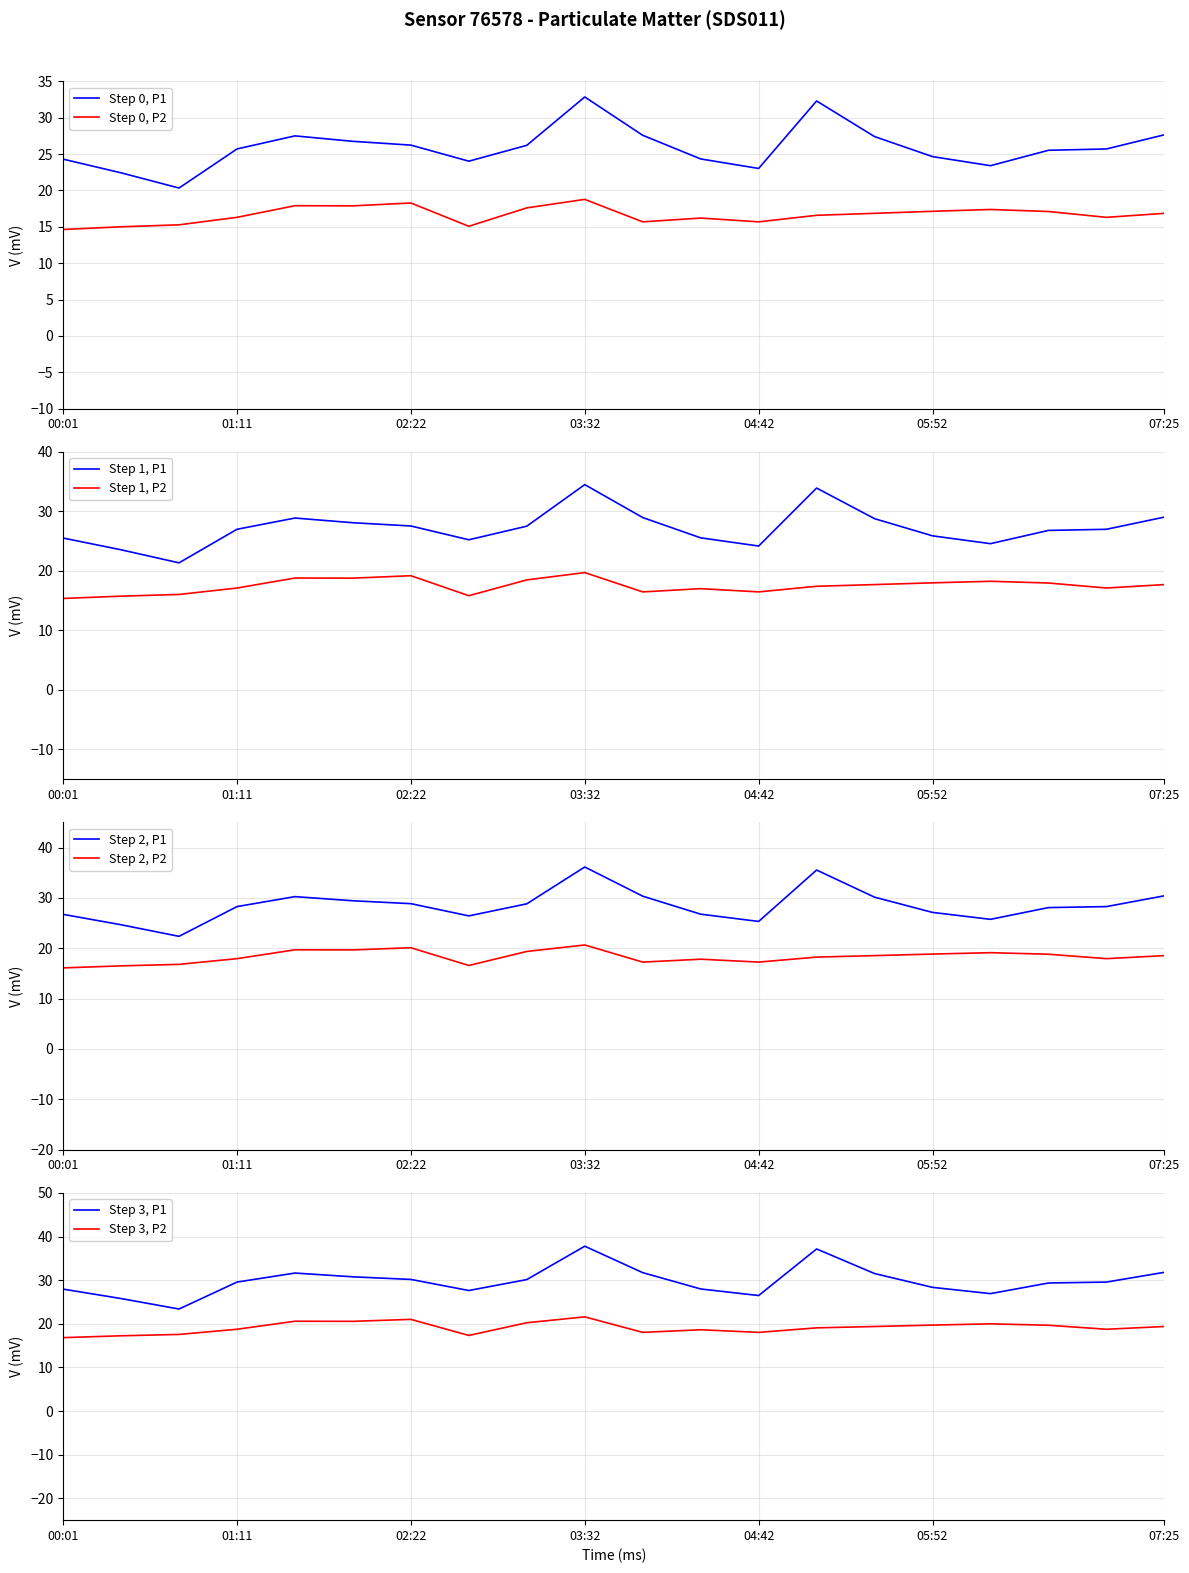

True or false: Step 0, P2 and Step 0, P1 cross at least once.

False